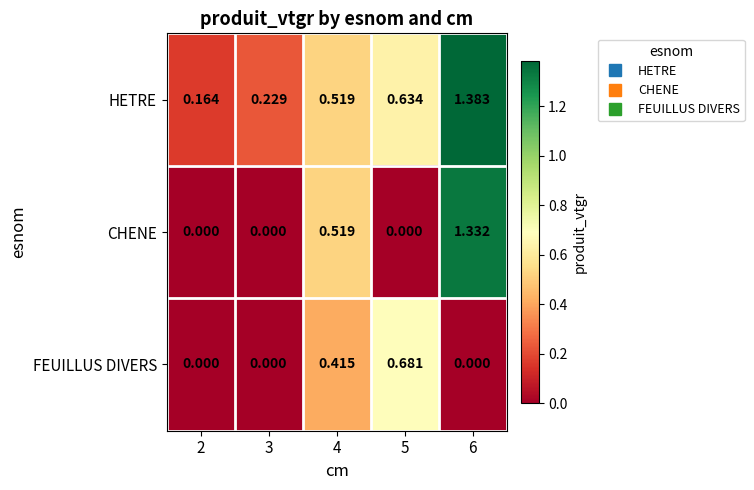

Rank the series by their maximum value, from lowest to highest.

FEUILLUS DIVERS, CHENE, HETRE